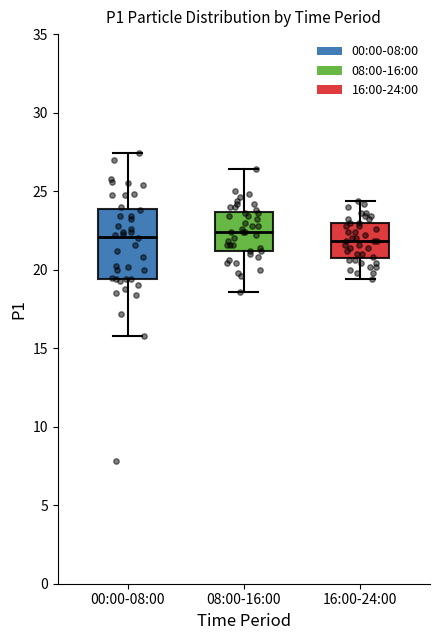

Comparing the boxes themselves (not the whiskers), which one is the tallest?

00:00-08:00